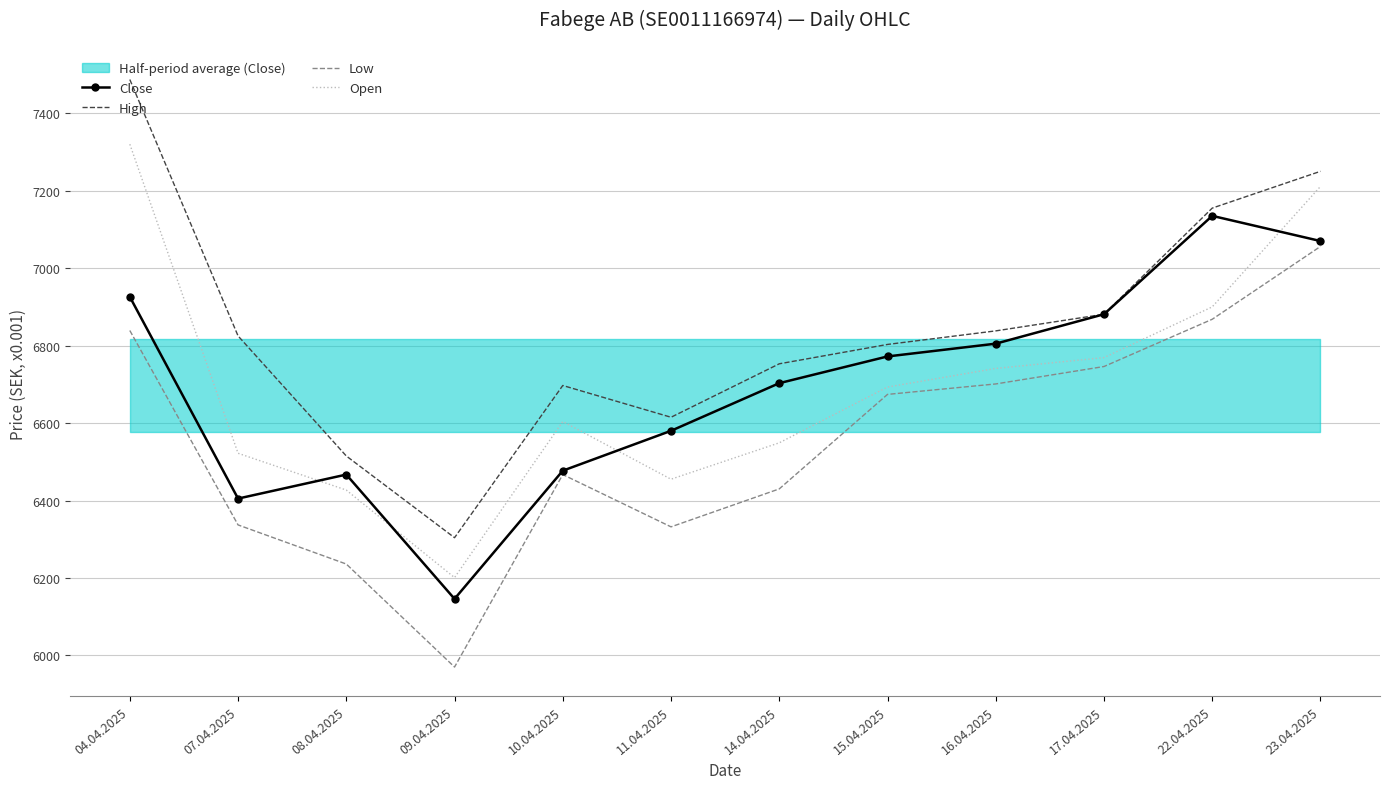

What is the highest value of the Open series?

7320